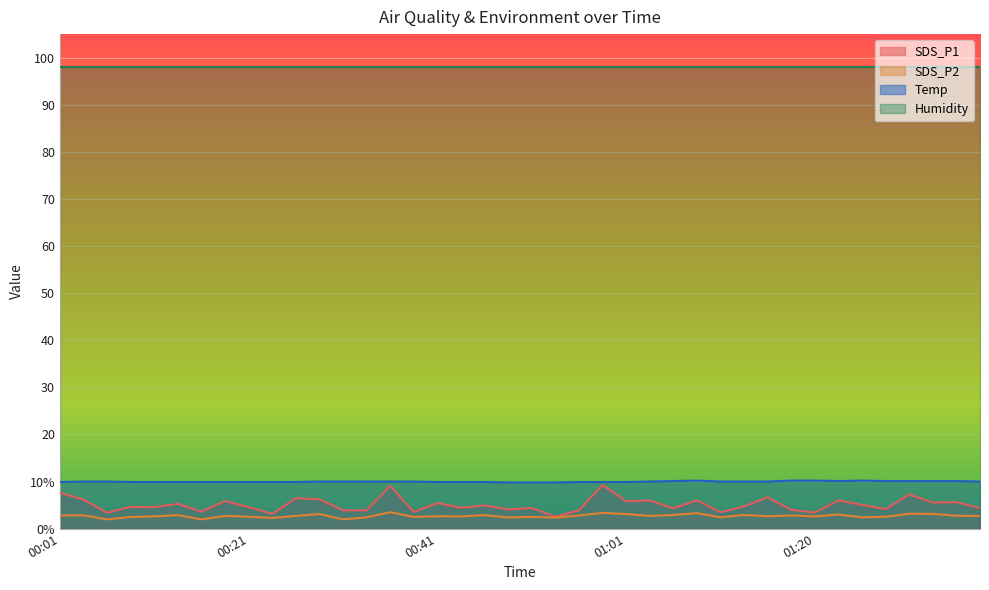

What is the label of the 3rd point from the right?

01:33